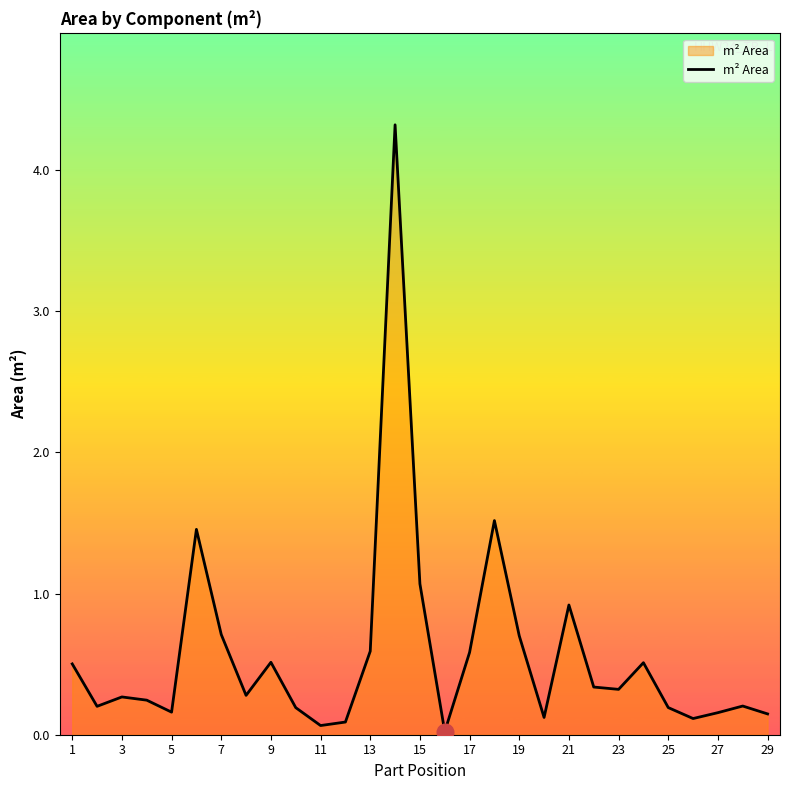

What is the difference between the maximum and minimum values?

4.3